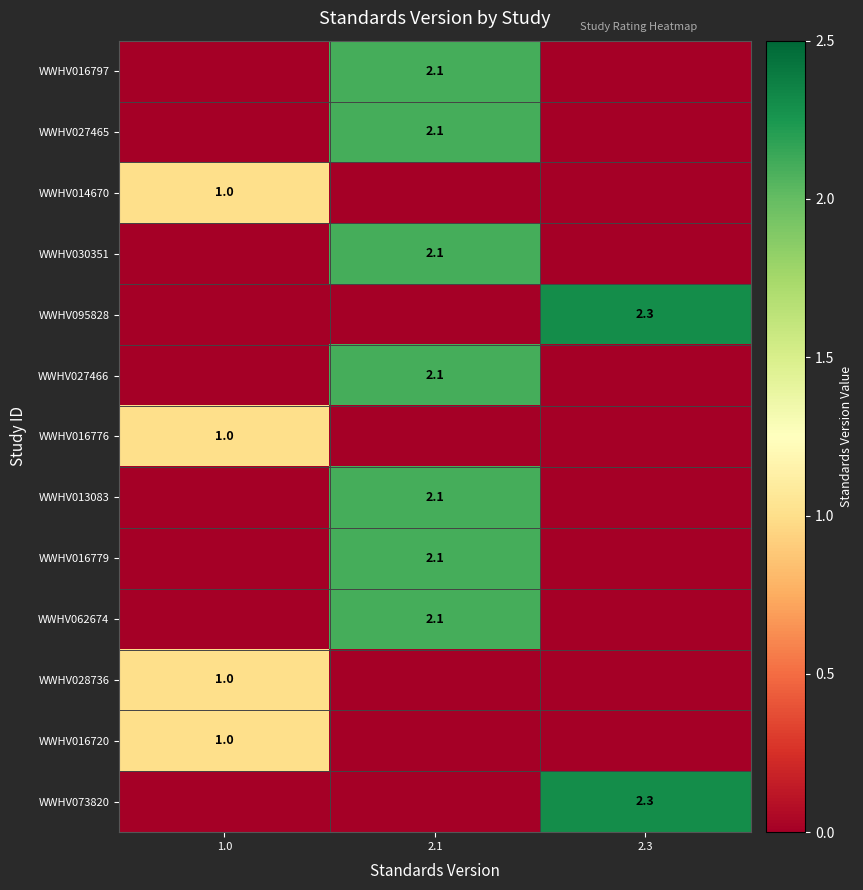

True or false: WWHV073820 has a value of 2.3 at 2.3.

True